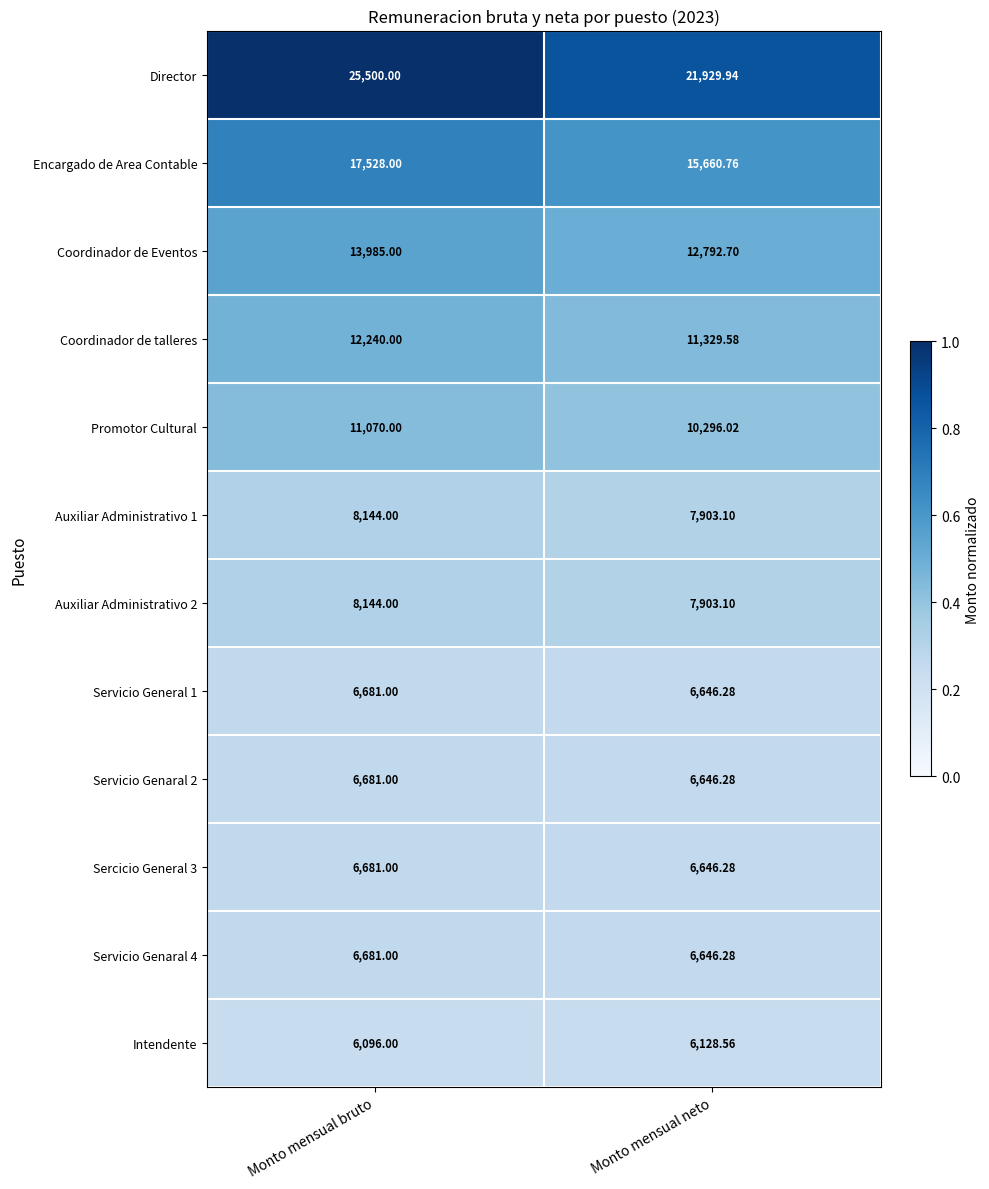

What is the smallest value displayed?

6096.0